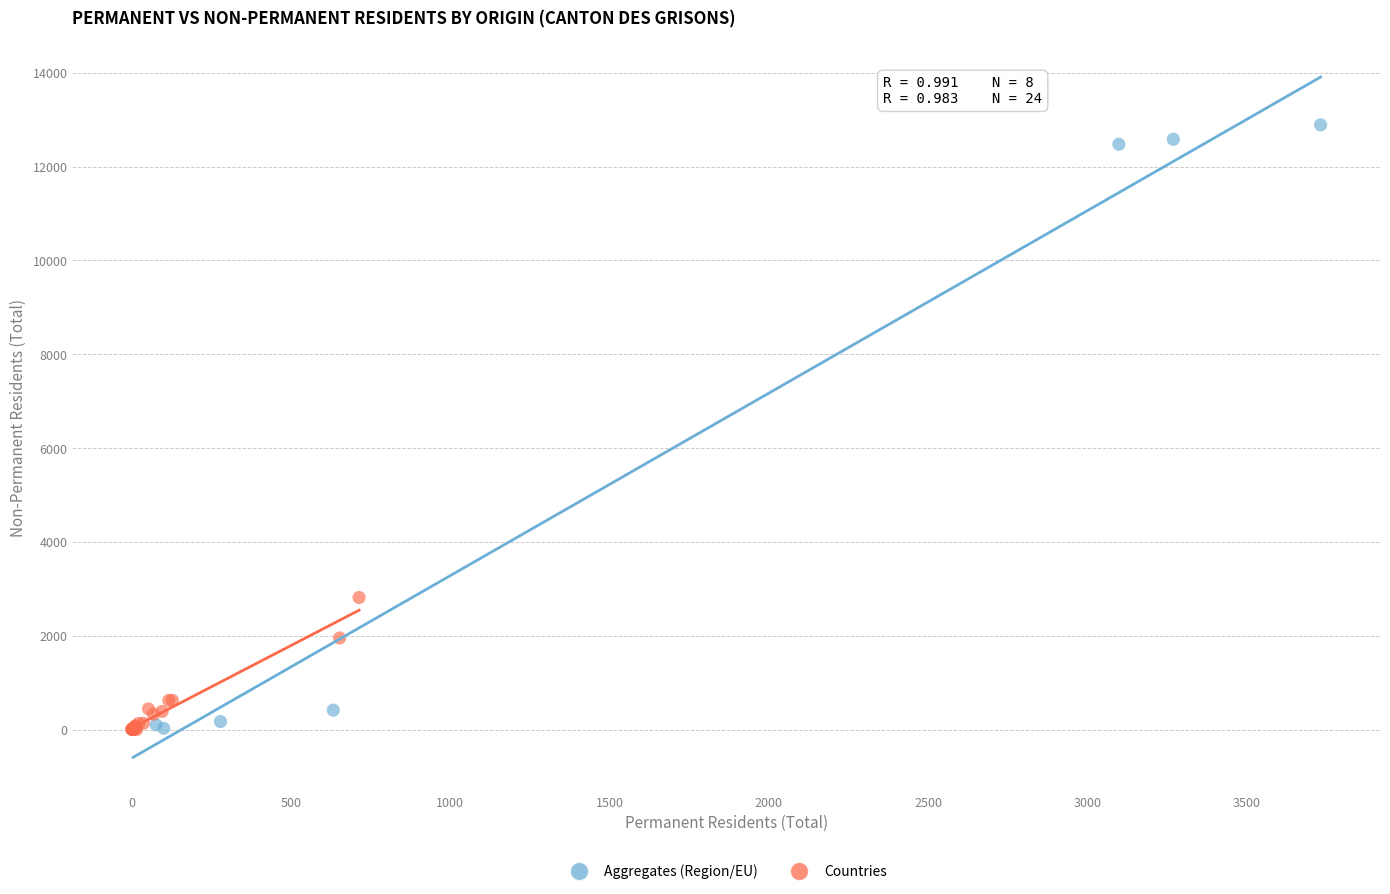

Which series contains the highest Y value?

Aggregates (Region/EU)